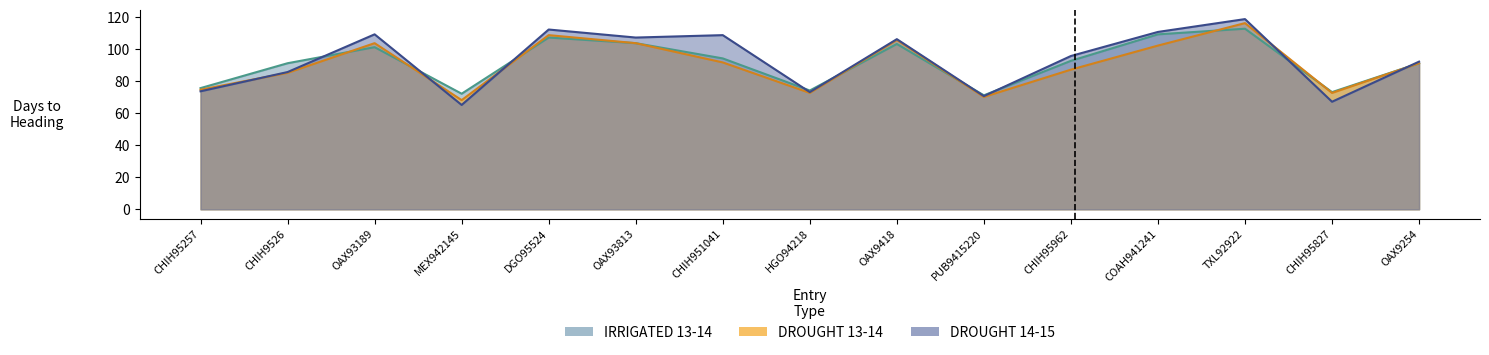

Which category has the highest value in the DROUGHT 14-15 DTH series?

TXL92922